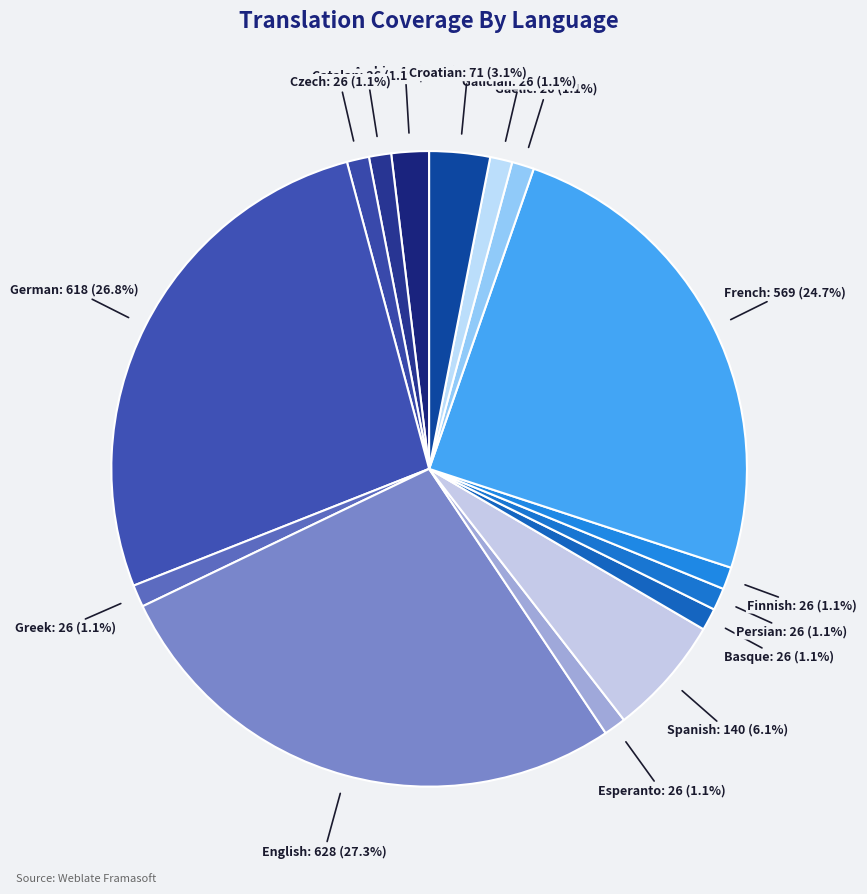

To the nearest percent, what is the difference between the largest and smallest slice percentages?

26%